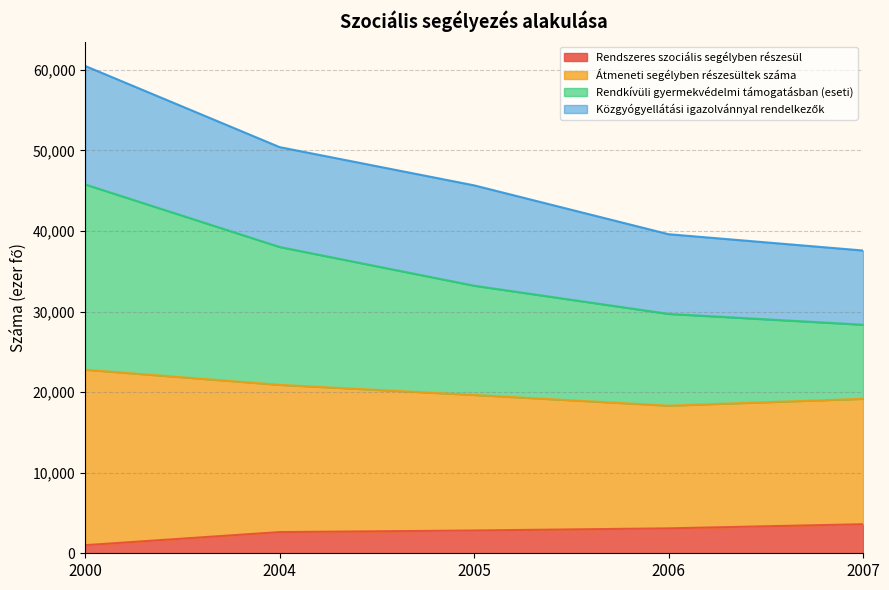

List the labels in order of Rendszeres szociális segélyben részesül value, smallest first.

2000, 2004, 2005, 2006, 2007